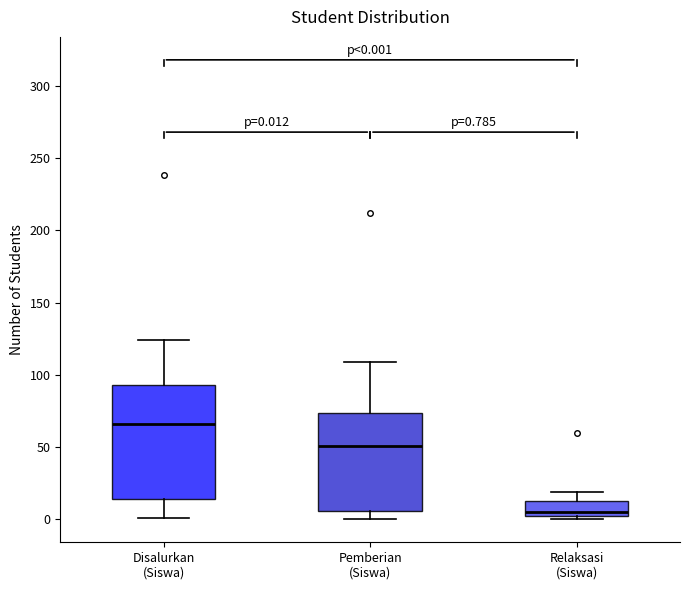

Which box is the tallest, from its lower edge to its upper edge?

Disalurkan (Siswa)